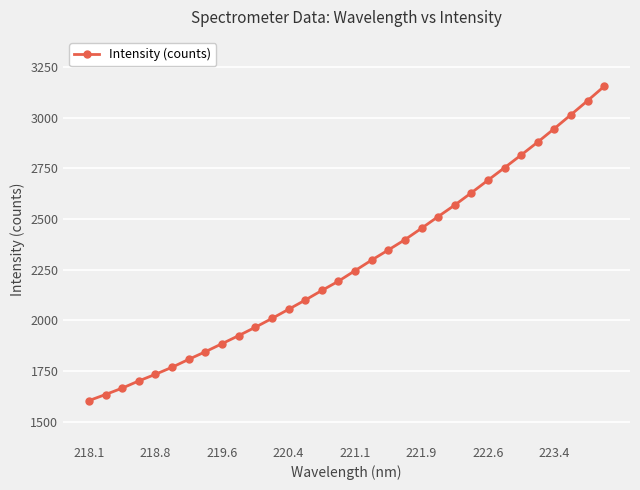

How many lines are shown in the chart?

1